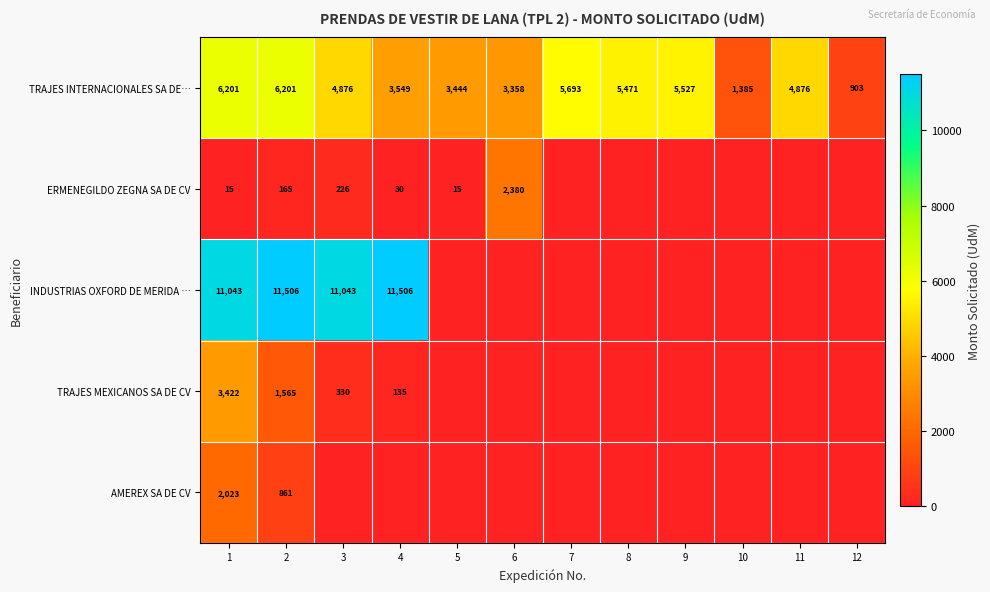

Count the number of data series in this chart.

5